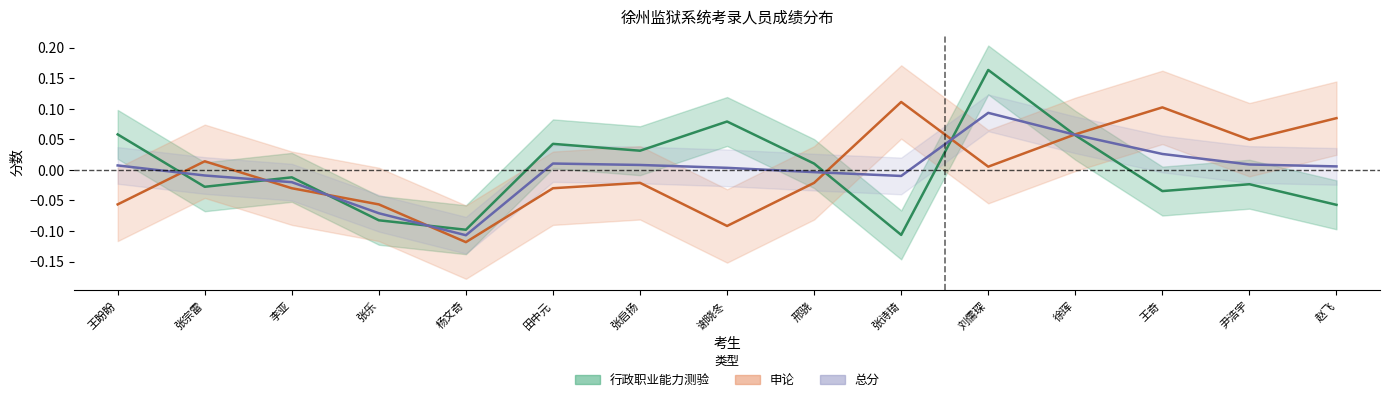

What is the minimum value for 申论?

-0.1